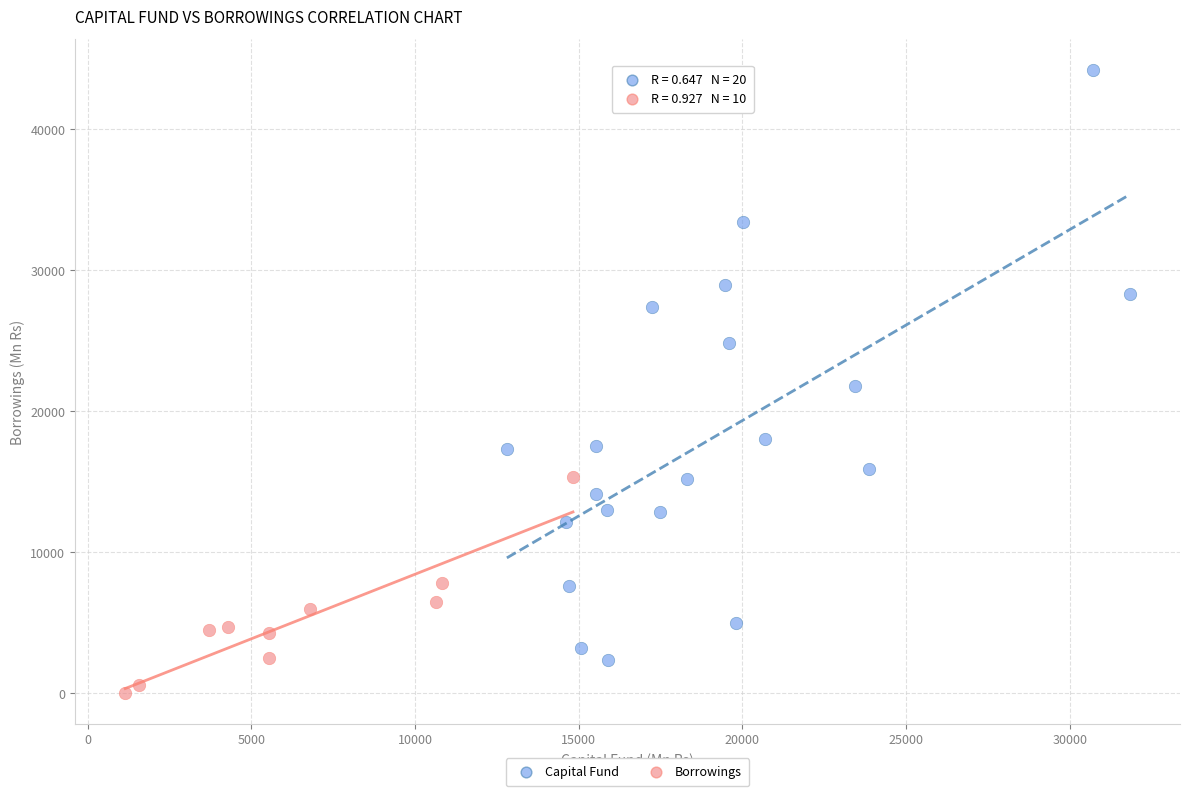

Which series reaches the maximum Y coordinate?

Capital Fund